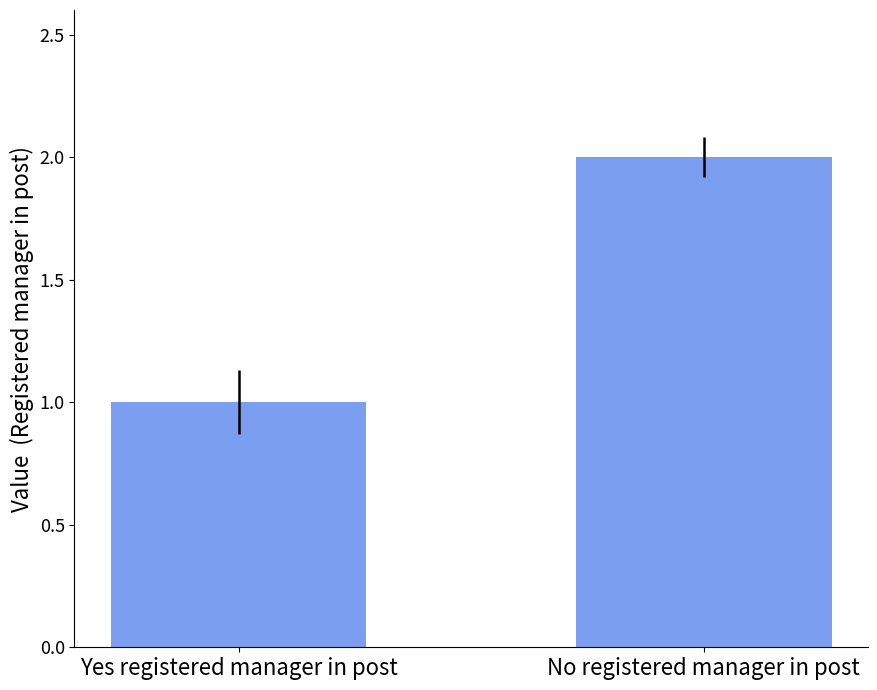

How many data points are less than 2?

1